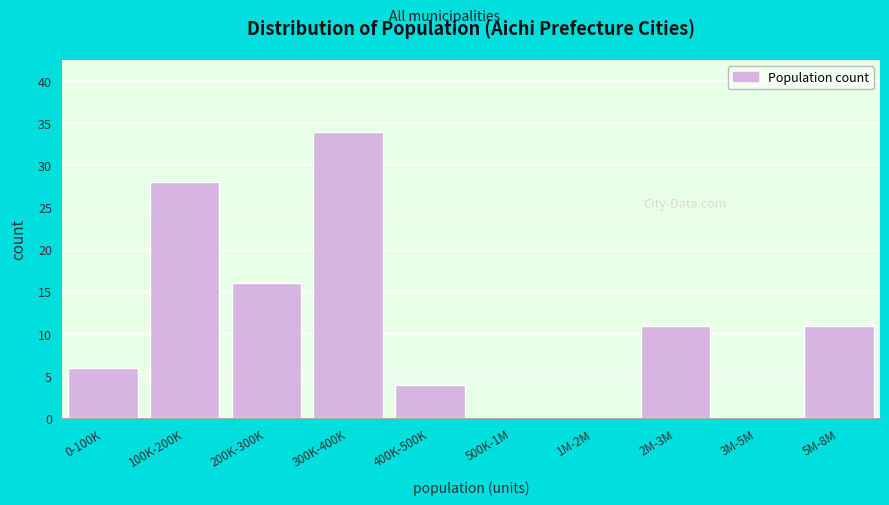

Reading right to left, transcribe all the data shown in this chart.

5M-8M=11	3M-5M=0	2M-3M=11	1M-2M=0	500K-1M=0	400K-500K=4	300K-400K=34	200K-300K=16	100K-200K=28	0-100K=6